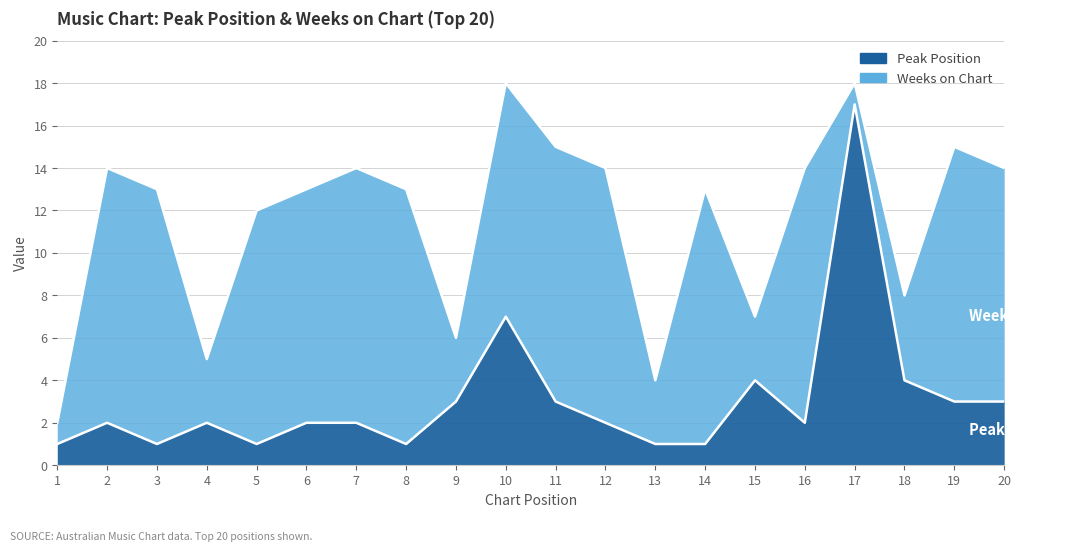

Approximately how many times larger is the value at 2 compared to 20?

0.7